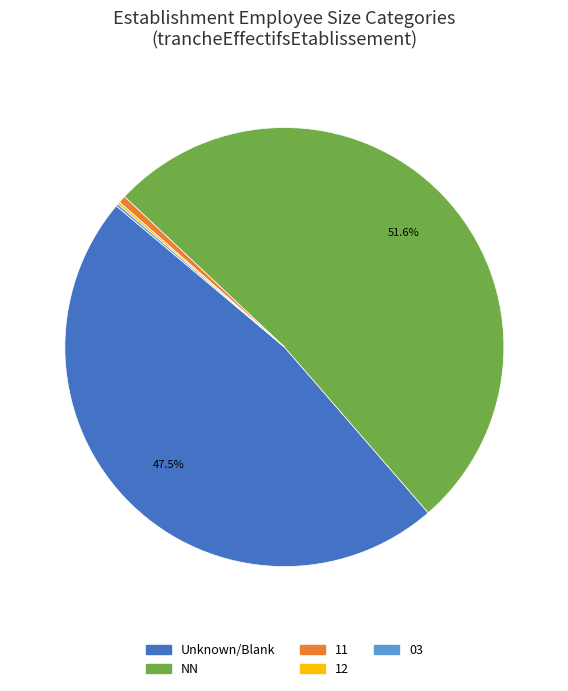

What percentage is NOT represented by Unknown/Blank?

52.5%